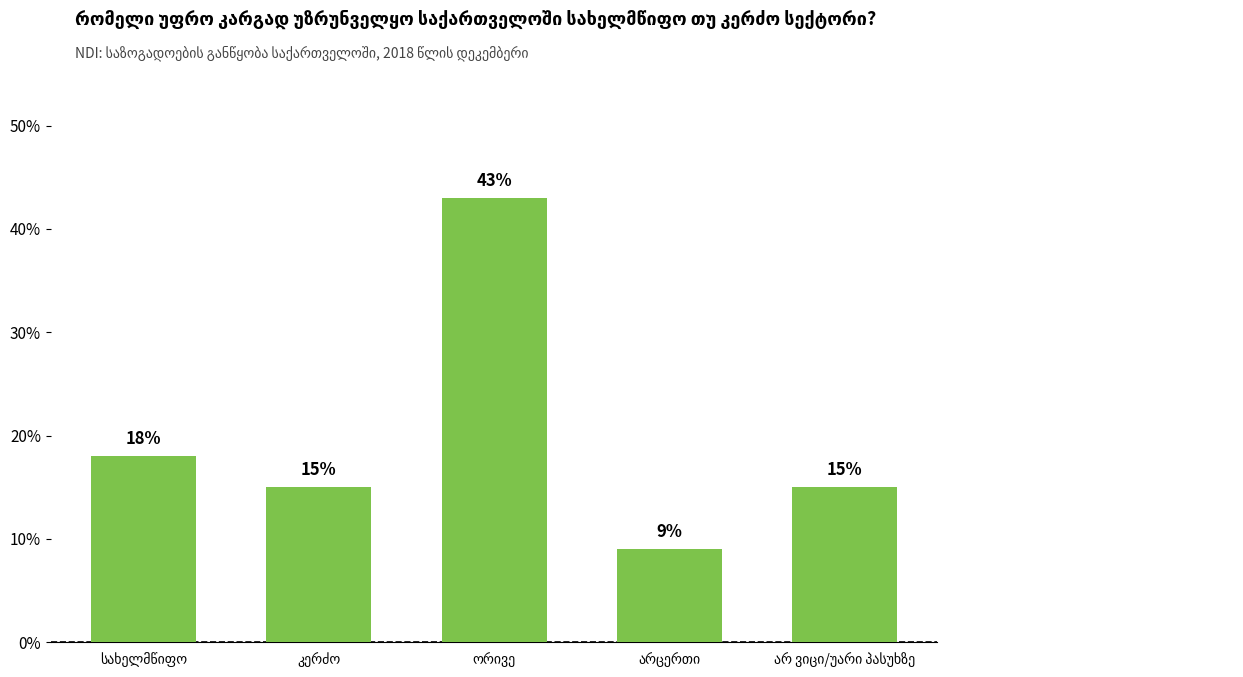

How many bars are there in total?

5